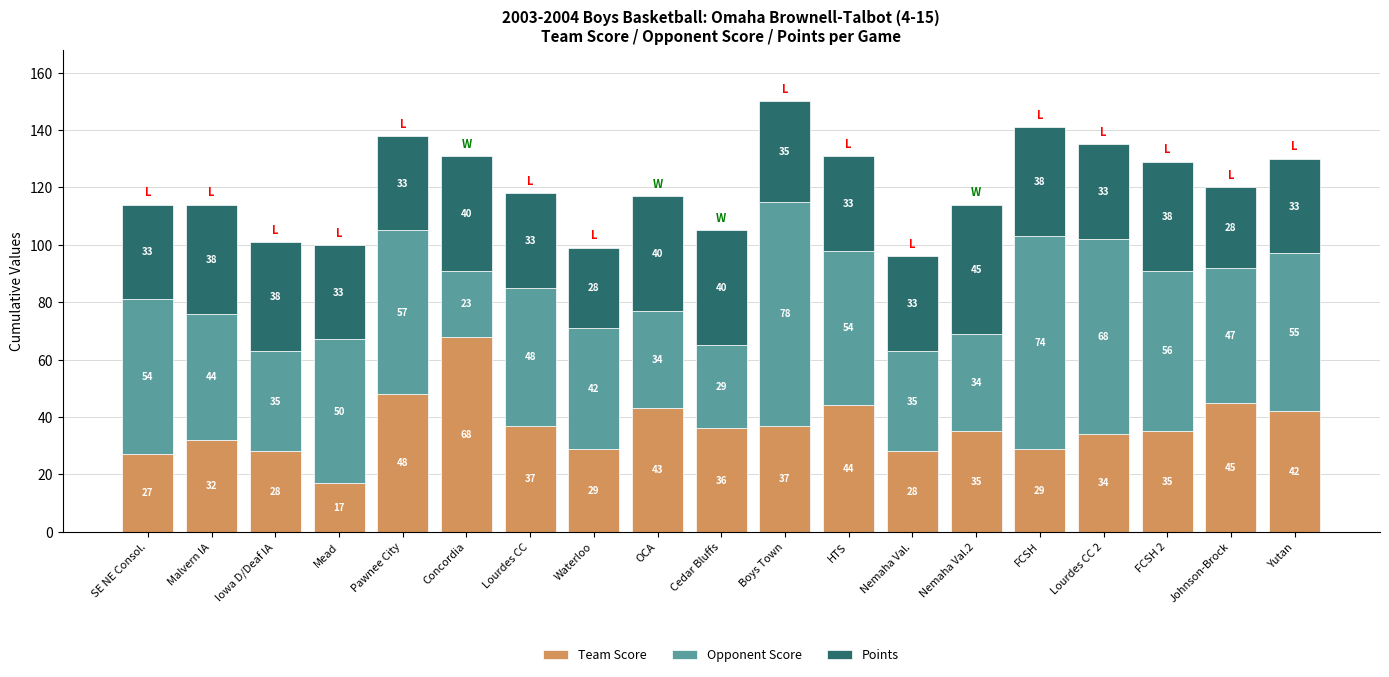

What is the approximate value of Team Score at Iowa D/Deaf IA?

28